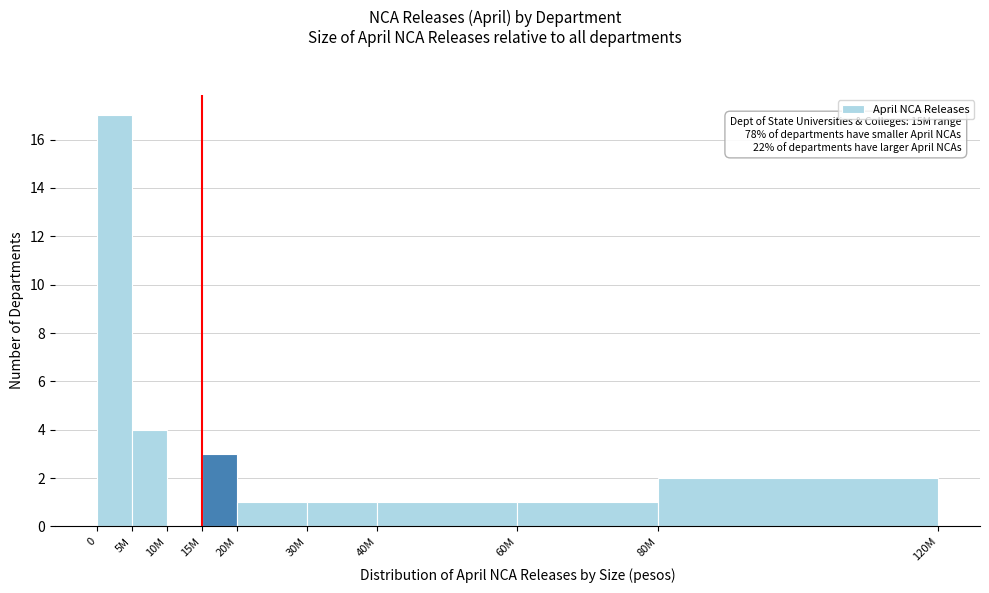

Reading left to right, extract all data points from this chart.

0=17	5M=4	10M=0	15M=3	20M=1	30M=1	40M=1	60M=1	80M=2